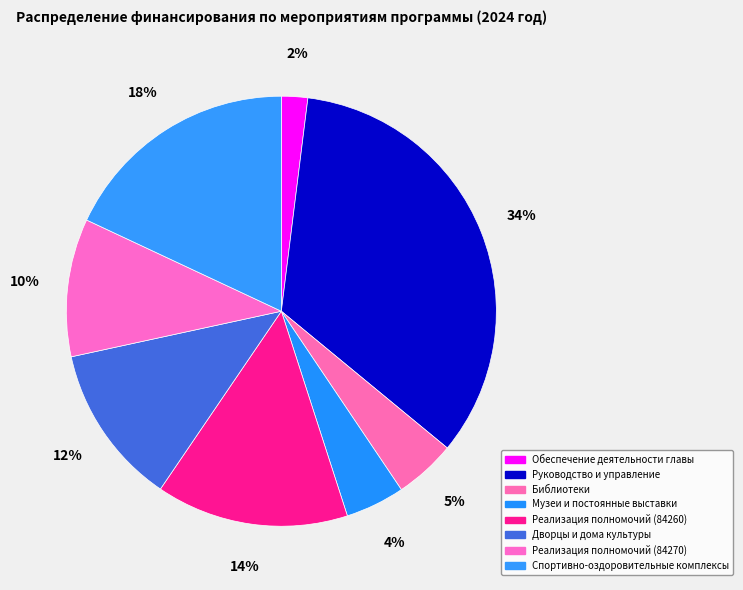

How many slices are in this pie chart?

8